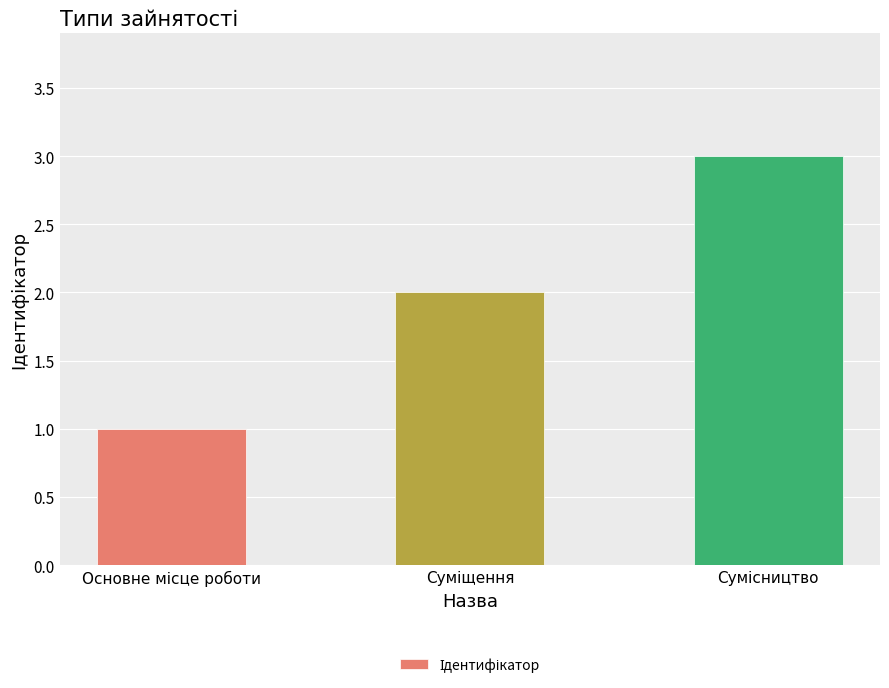

Count the values in the range 1 to 3.

3